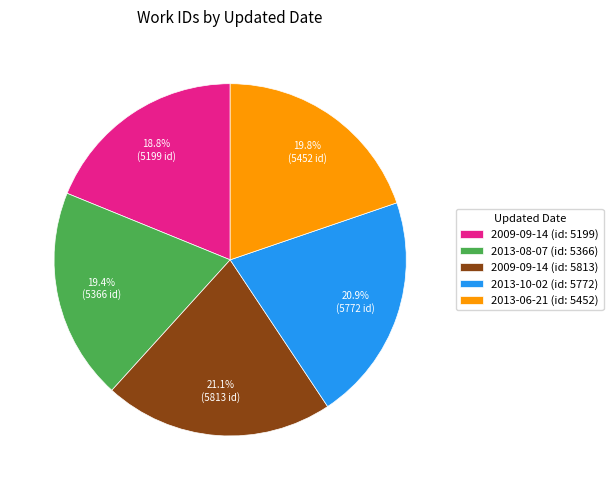

Is there a majority slice in this chart?

No